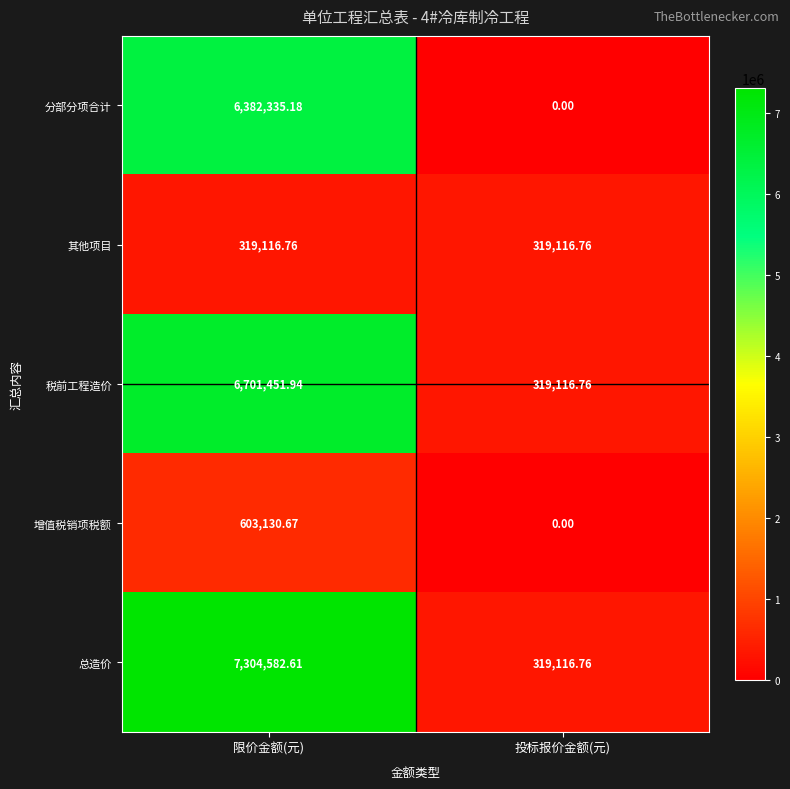

Between 限价金额(元) and 投标报价金额(元), which series saw the biggest shift?

总造价